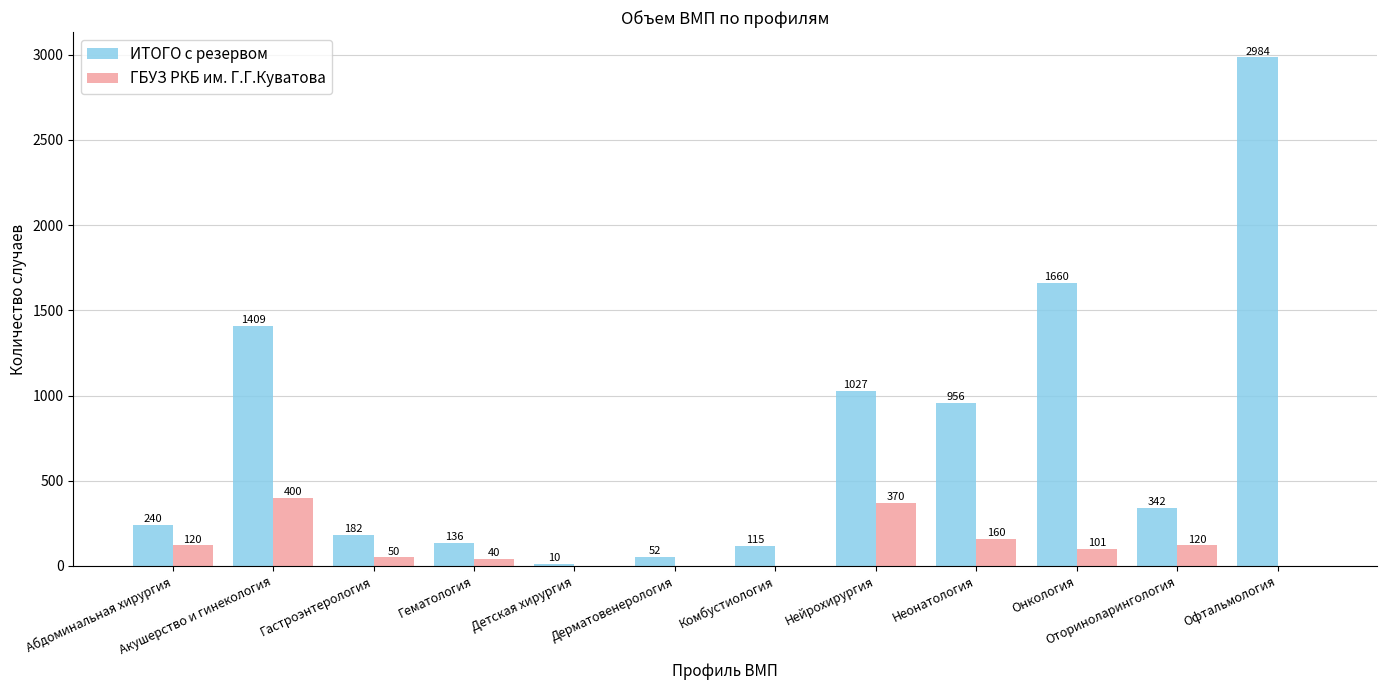

Is the value of ИТОГО с резервом at Нейрохирургия greater than the value of ГБУЗ РКБ им. Г.Г.Куватова at Оториноларингология?

Yes